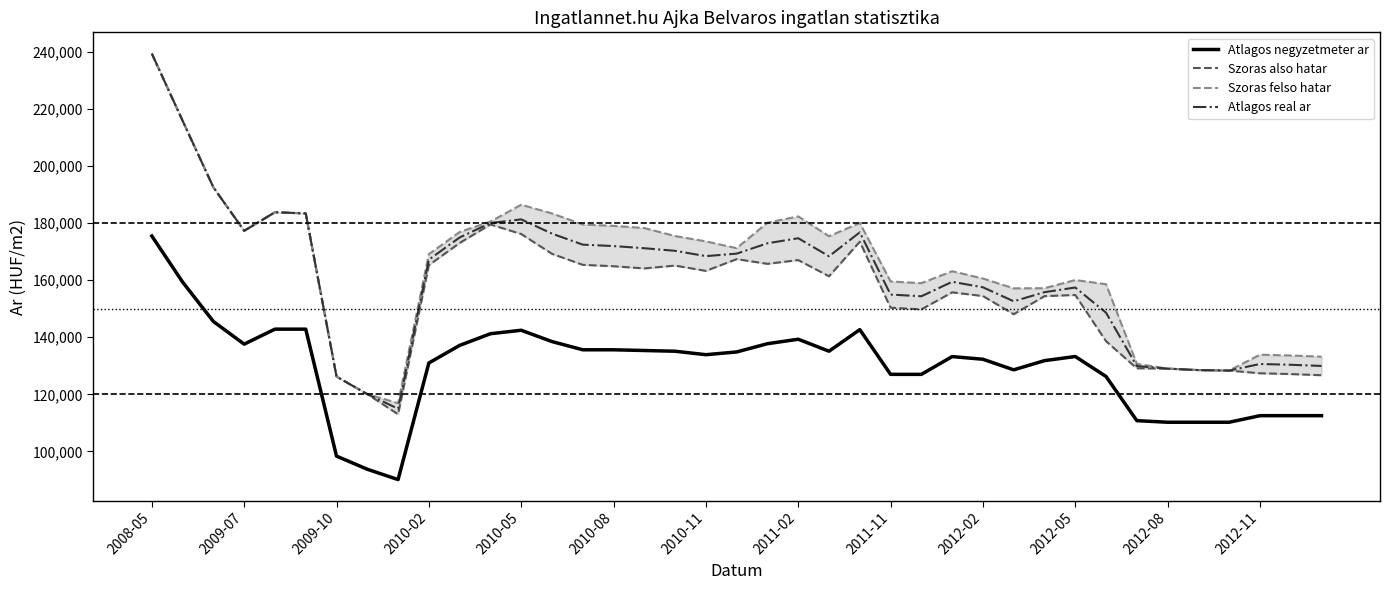

Reading left to right, list all the values displayed in this chart.

Atlagos negyzetmeter ar: 175521	159377	145538	137601	142857	142857	98324	93717	90089	130993	137157	141252	142467	138497	135618	135618	135364	135110	133895	134861	137755	139320	135118	142688	127000	127000	133230	132298	128586	131808	133264	126253	110762	110204	110204	110204	112509	112509	112509
Szoras also hatar: 239494	215935	192585	177362	183869	183442	126221	120063	113007	165313	173082	179568	176228	169279	165415	164920	164157	165154	163286	167418	165761	167085	161404	173520	150383	149787	155762	154464	148092	154435	154842	138623	129113	129009	128499	128330	127377	127103	126695
Szoras felso hatar: 239494	215935	192585	177362	183869	183442	126221	120063	116891	169161	176930	180582	186498	183439	179575	179080	178317	175508	173640	171266	180191	182399	175440	180104	159587	158991	163168	160616	157162	157213	160080	158621	130691	129009	128499	128330	133895	133621	133213
Atlagos real ar: 239494	215935	192585	177362	183869	183442	126221	120063	114949	167237	175006	180075	181363	176359	172495	172000	171237	170331	168463	169342	172976	174742	168422	176812	154985	154389	159465	157540	152627	155824	157461	148622	129902	129009	128499	128330	130636	130362	129954